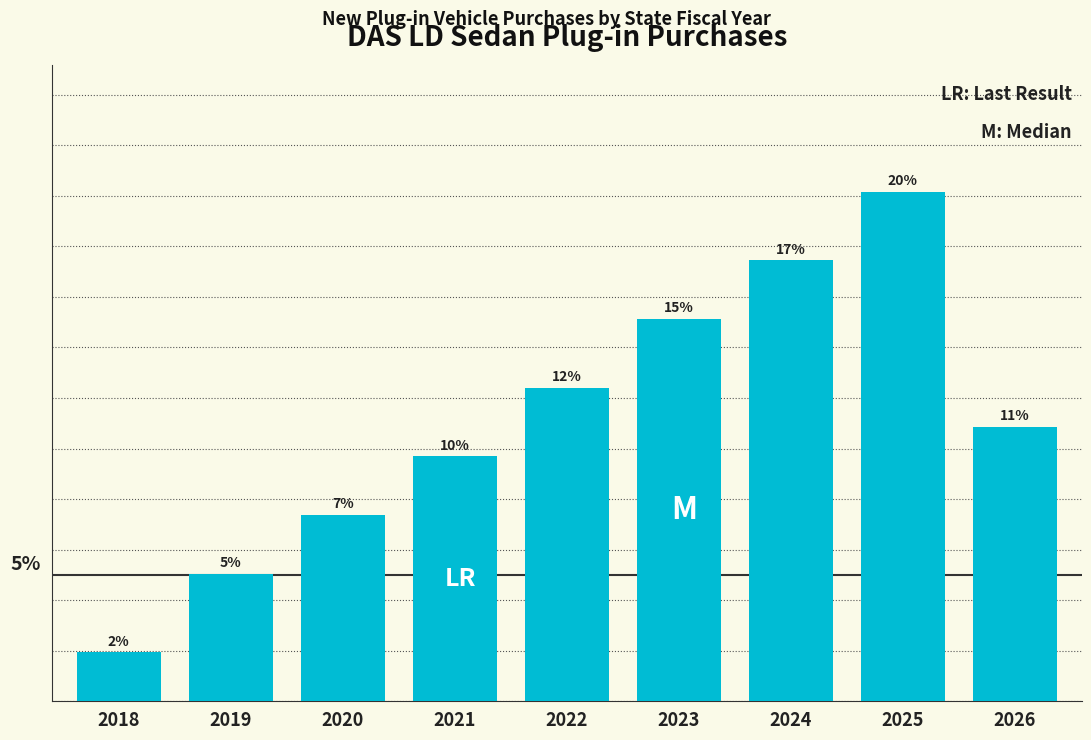

Does the chart contain any negative values?

No